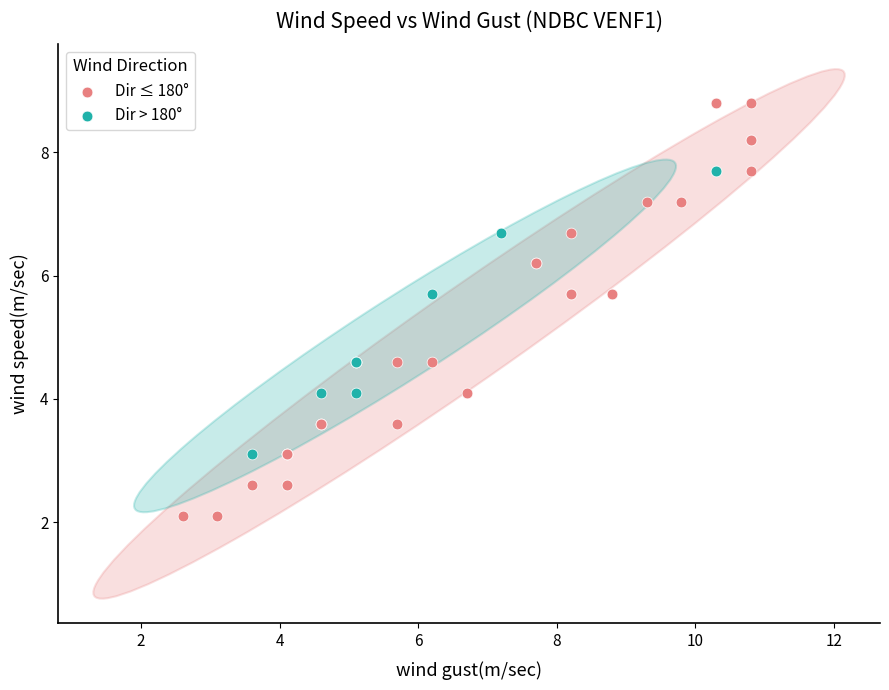

Which series has the widest spread of Y values?

Dir ≤ 180°